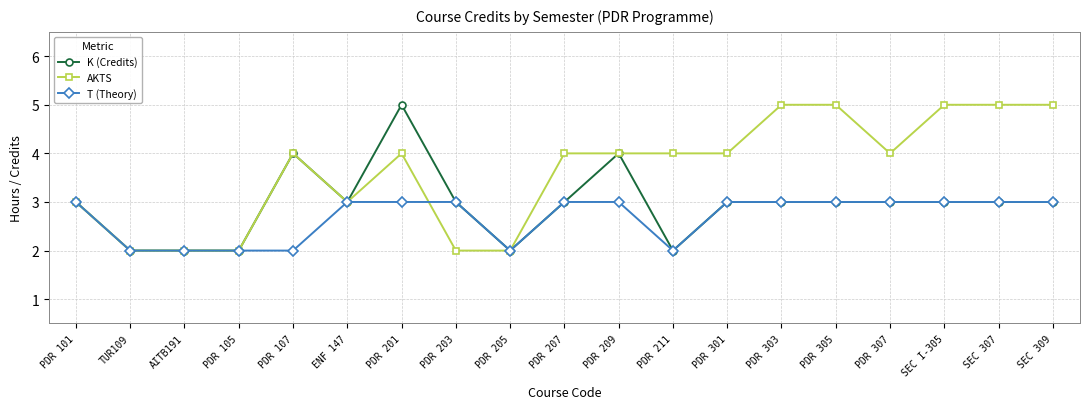

What is the average value of the T (Theory) series?

3